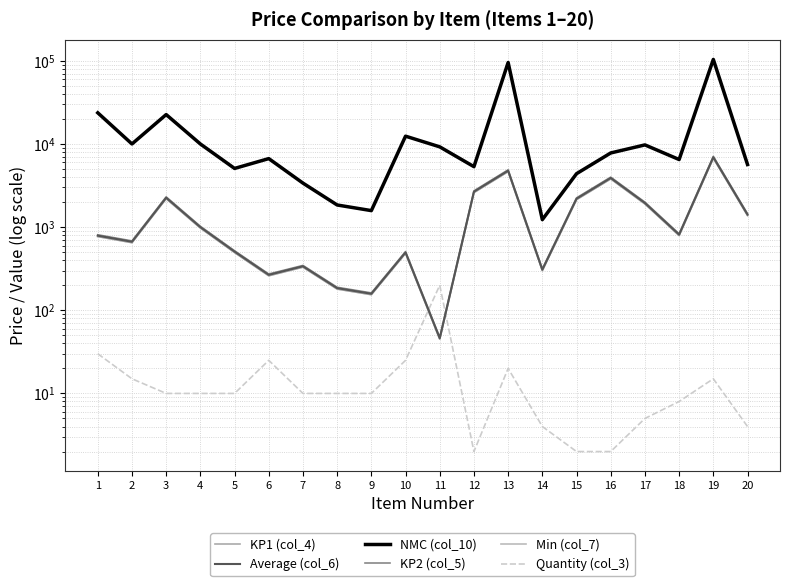

Reading left to right, list all the values displayed in this chart.

KP1 (col_4): 770.0	650.0	2200.0	975.0	495.0	260.0	330.0	180.0	154.0	484.0	45.0	2600.0	4650.0	300.0	2140.0	3800.0	1900.0	792.0	6750.0	1380.0
Average (col_6): 789.2	666.2	2255.0	999.0	507.4	266.5	338.0	184.5	157.8	496.1	46.1	2665.0	4766.2	307.5	2193.5	3895.0	1947.5	811.8	6918.8	1414.5
NMC (col_10): 23677.5	9993.8	22550.0	9990.0	5073.8	6662.5	3380.0	1845.0	1578.5	12402.5	9225.0	5330.0	95325.0	1230.0	4387.0	7790.0	9737.5	6494.4	103781.2	5658.0
KP2 (col_5): 808.5	682.5	2310.0	1023.0	519.8	273.0	346.0	189.0	161.7	508.2	47.2	2730.0	4882.5	315.0	2247.0	3990.0	1995.0	831.6	7087.5	1449.0
Min (col_7): 770.0	650.0	2200.0	975.0	495.0	260.0	330.0	180.0	154.0	484.0	45.0	2600.0	4650.0	300.0	2140.0	3800.0	1900.0	792.0	6750.0	1380.0
Quantity (col_3): 30.0	15.0	10.0	10.0	10.0	25.0	10.0	10.0	10.0	25.0	200.0	2.0	20.0	4.0	2.0	2.0	5.0	8.0	15.0	4.0